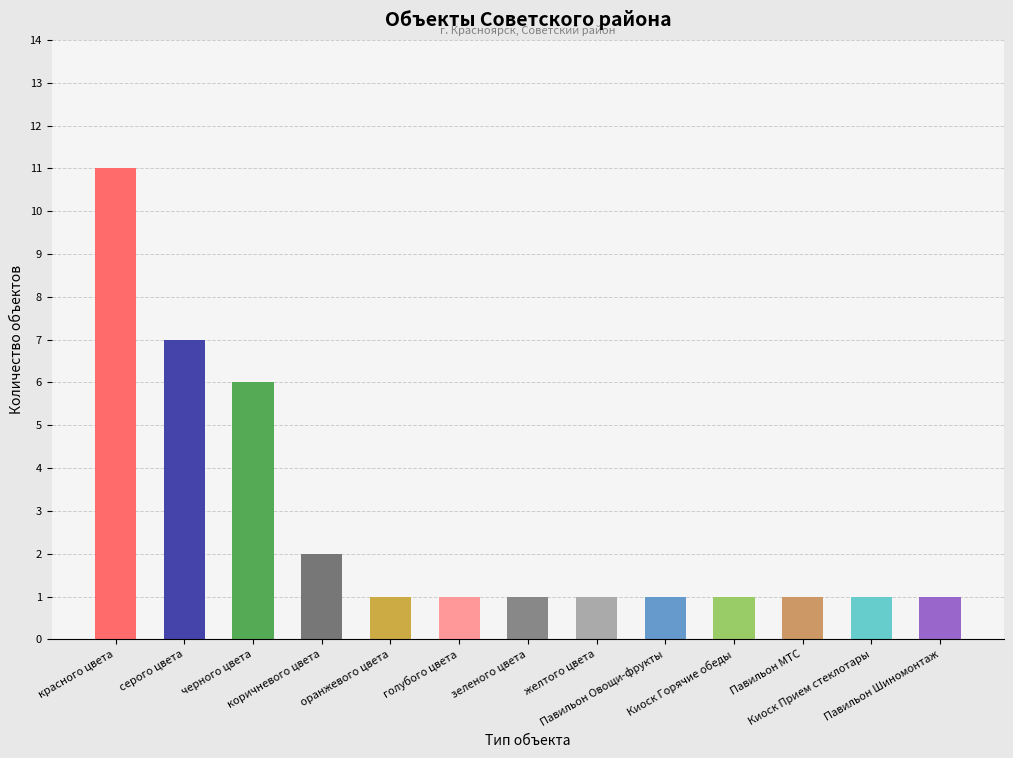

What is the difference between the maximum and minimum values?

10